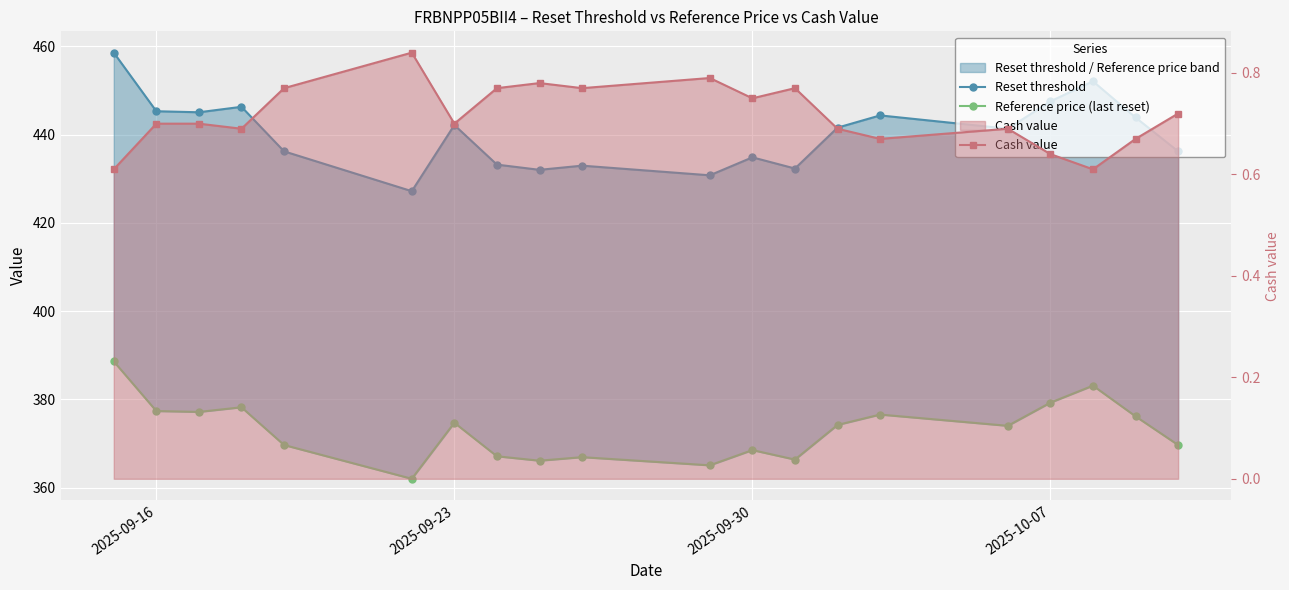

True or false: Reset threshold and Cash value cross at least once.

False